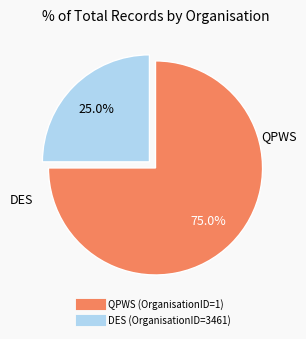

Is there a majority slice in this chart?

Yes